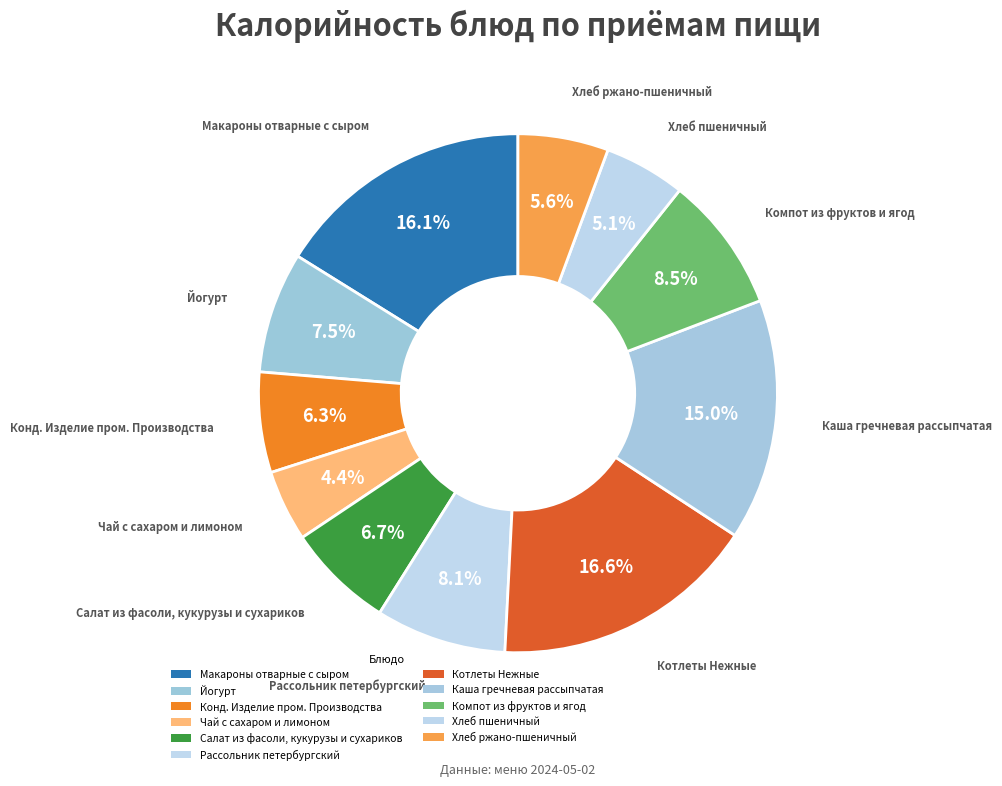

Is there a majority slice in this chart?

No